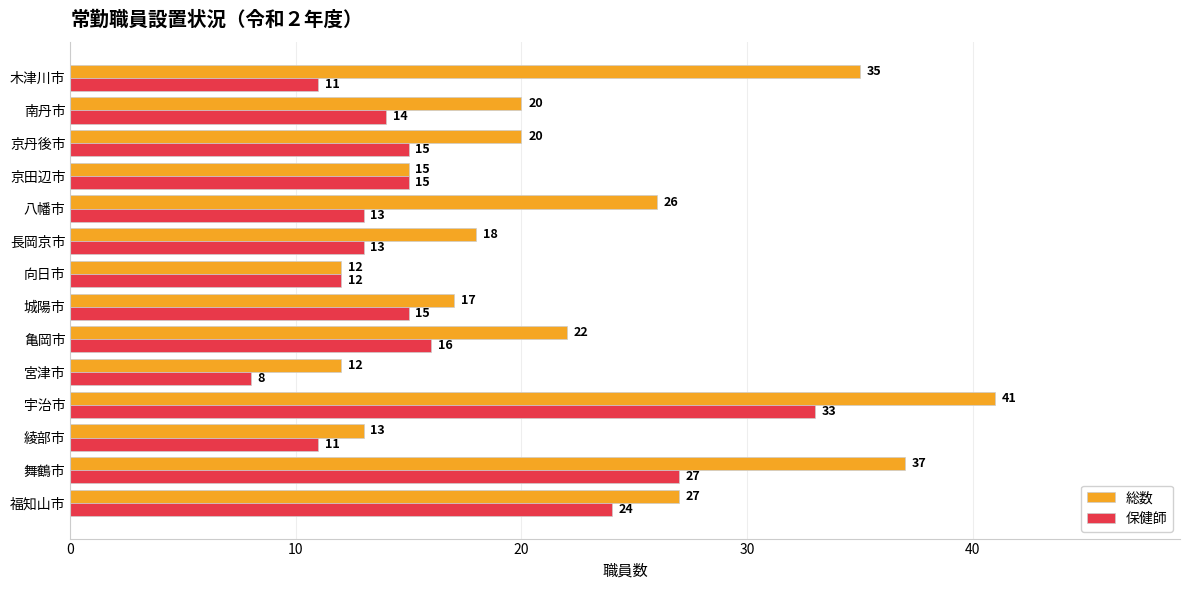

What is the spread (max minus min) of values at 亀岡市?

6